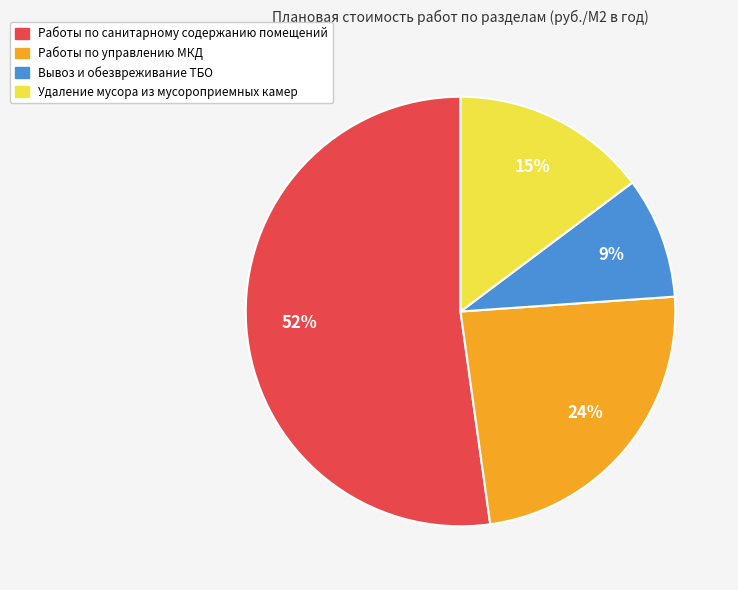

To the nearest percent, what is the difference between the largest and smallest slice percentages?

43%